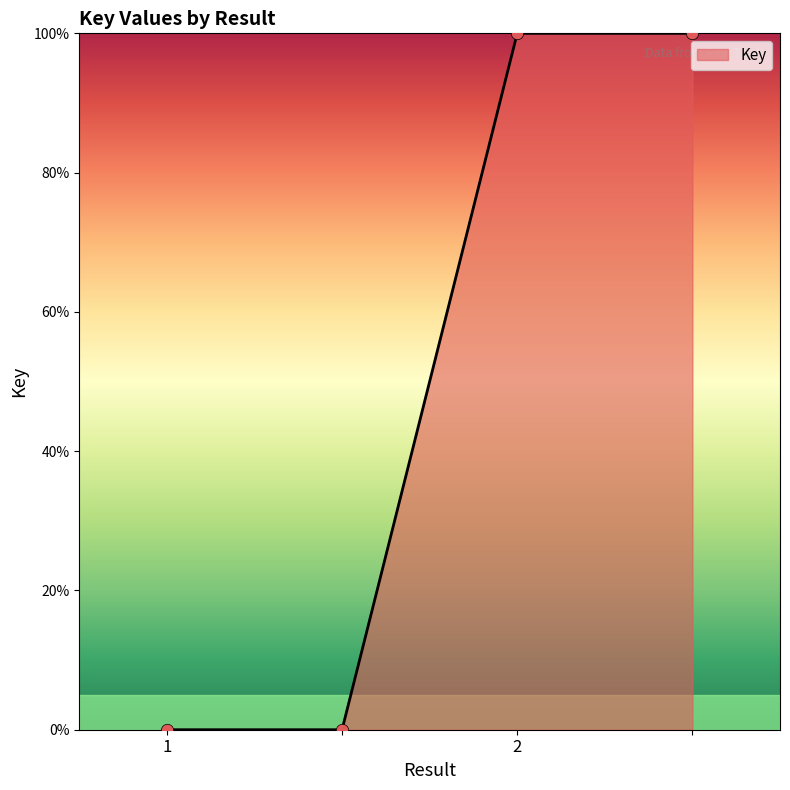

True or false: the data has more than 2 interior local peaks.

False